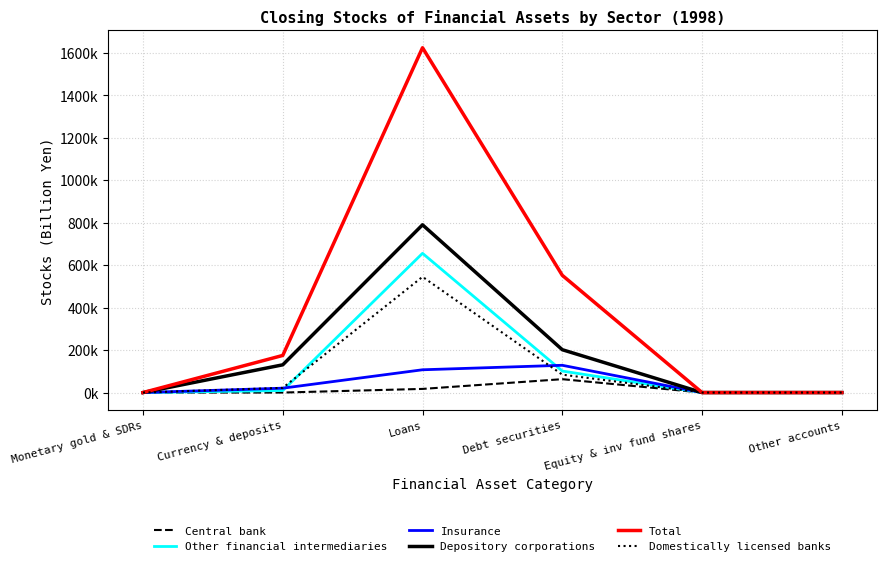

At how many categories does at least one series exceed 1005393?

1